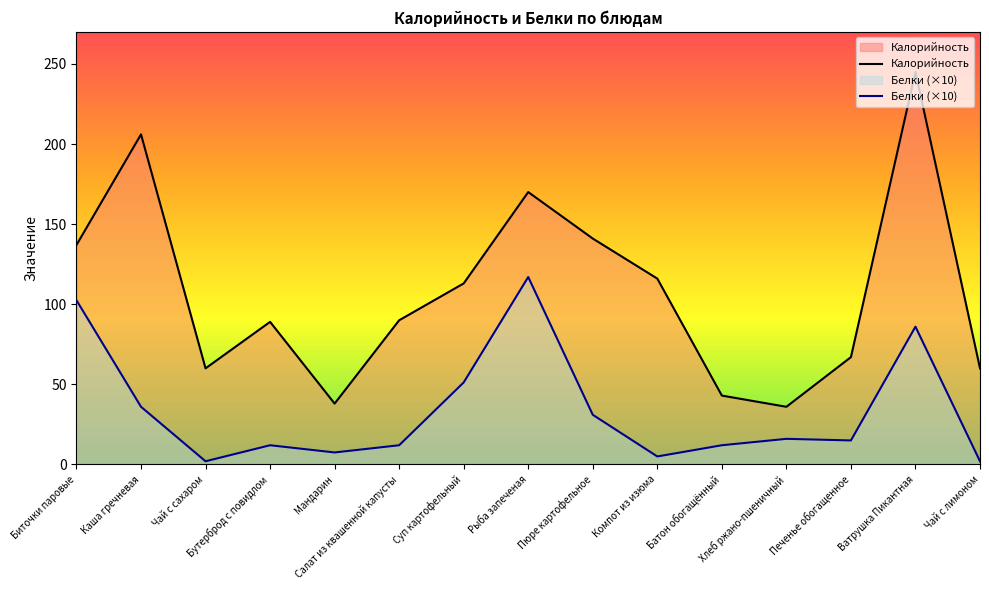

How many lines are shown in the chart?

2